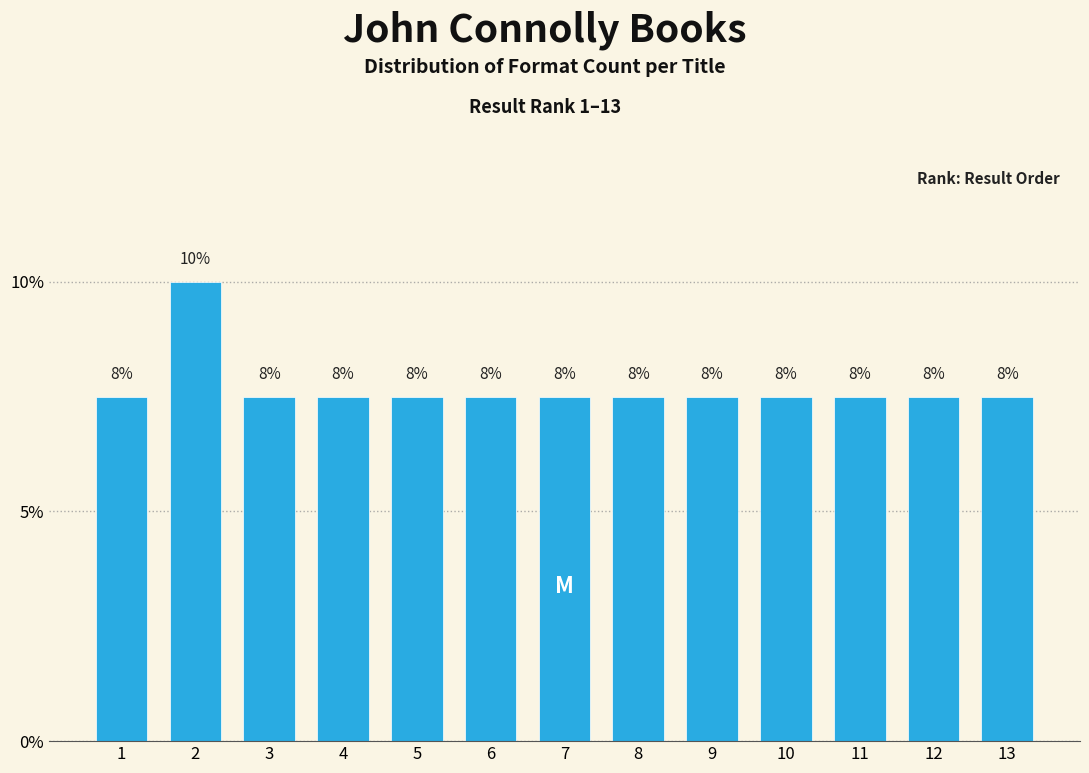

Are the bars horizontal?

No